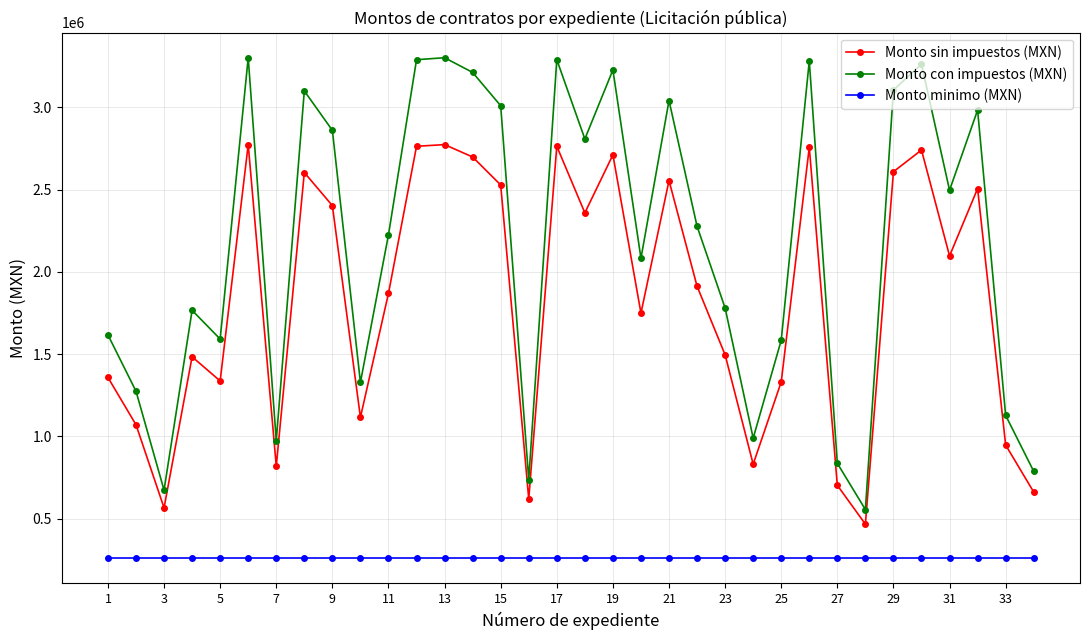

At how many categories does at least one series exceed 1348729?

24